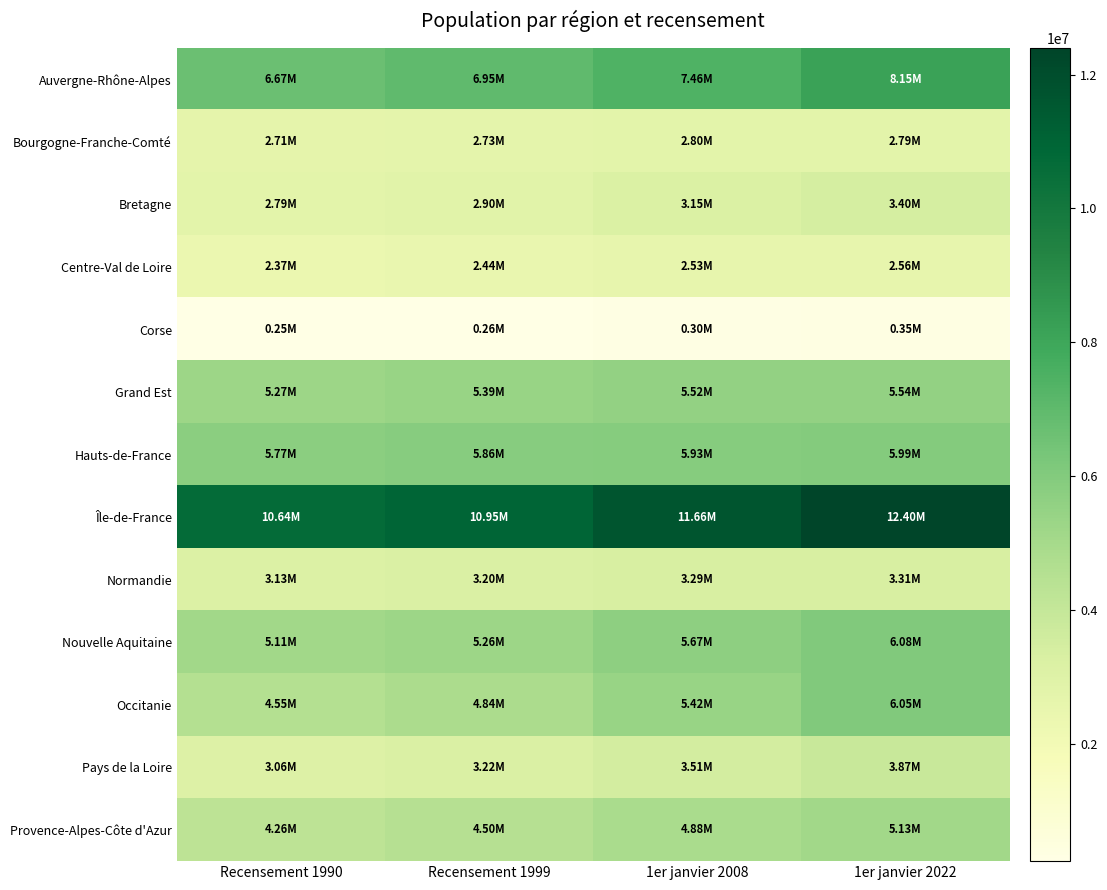

Reading right to left, what are all the values shown in this chart?

Auvergne-Rhône-Alpes: 1er janvier 2022=8153233	1er janvier 2008=7459092	Recensement 1999=6949608	Recensement 1990=6668168
Bourgogne-Franche-Comté: 1er janvier 2022=2785393	1er janvier 2008=2802519	Recensement 1999=2728086	Recensement 1990=2705826
Bretagne: 1er janvier 2022=3402932	1er janvier 2008=3149701	Recensement 1999=2904075	Recensement 1990=2794317
Centre-Val de Loire: 1er janvier 2022=2564915	1er janvier 2008=2531588	Recensement 1999=2440295	Recensement 1990=2369808
Corse: 1er janvier 2022=349465	1er janvier 2008=302966	Recensement 1999=260152	Recensement 1990=249645
Grand Est: 1er janvier 2022=5542094	1er janvier 2008=5521452	Recensement 1999=5387509	Recensement 1990=5274064
Hauts-de-France: 1er janvier 2022=5987172	1er janvier 2008=5931091	Recensement 1999=5855448	Recensement 1990=5770671
Île-de-France: 1er janvier 2022=12395148	1er janvier 2008=11659260	Recensement 1999=10946012	Recensement 1990=10644665
Normandie: 1er janvier 2022=3307286	1er janvier 2008=3293092	Recensement 1999=3202449	Recensement 1990=3126859
Nouvelle Aquitaine: 1er janvier 2022=6081985	1er janvier 2008=5671076	Recensement 1999=5257954	Recensement 1990=5114287
Occitanie: 1er janvier 2022=6053548	1er janvier 2008=5419946	Recensement 1999=4842680	Recensement 1990=4546249
Pays de la Loire: 1er janvier 2022=3873096	1er janvier 2008=3510170	Recensement 1999=3219960	Recensement 1990=3055197
Provence-Alpes-Côte d'Azur: 1er janvier 2022=5131187	1er janvier 2008=4882913	Recensement 1999=4502385	Recensement 1990=4257244